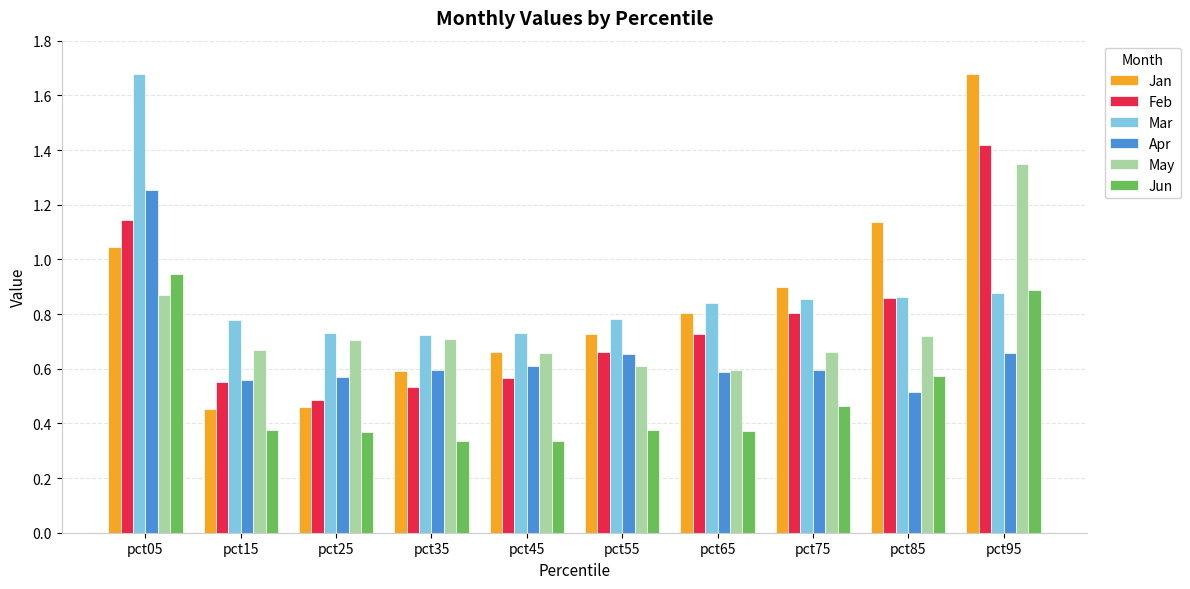

What is the sum of the Feb values at pct05 and pct65?

1.9